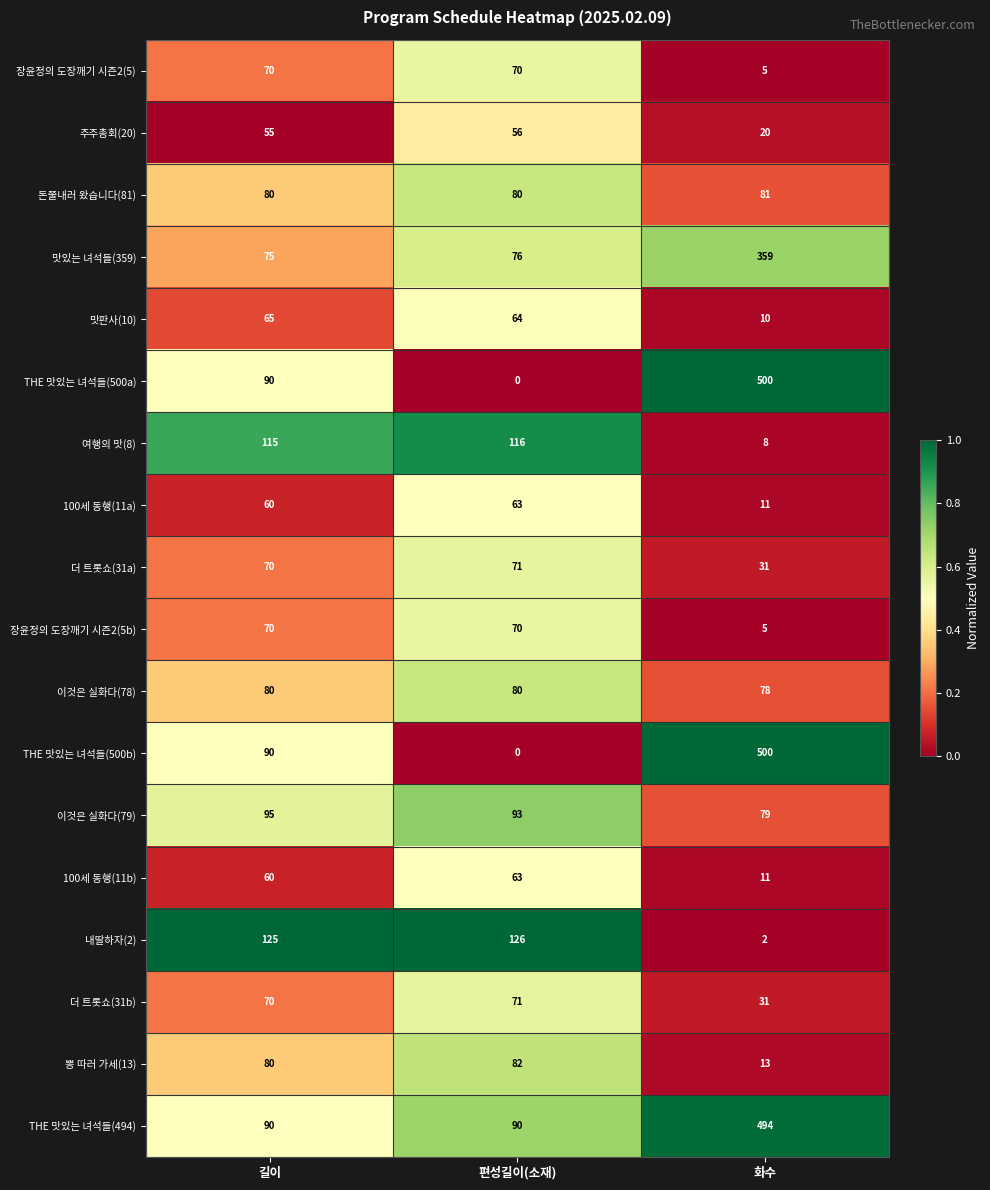

What is the difference between the maximum and minimum values in the 맛있는 녀석들(359) series?

284